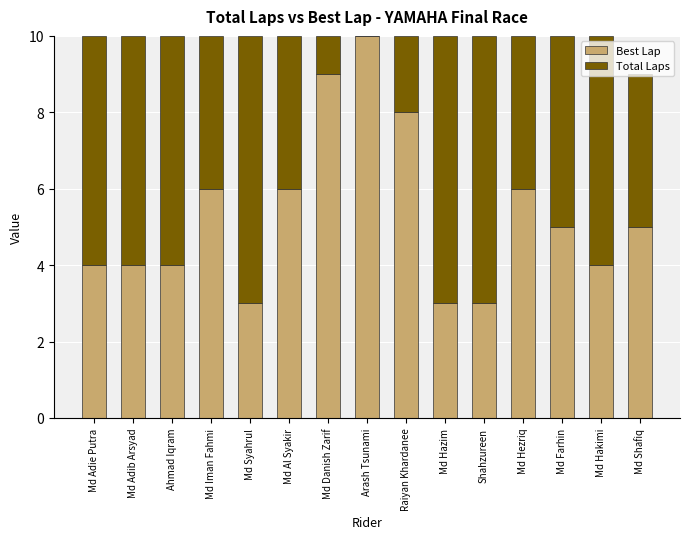

At which label does Best Lap reach its peak?

Arash Tsunami